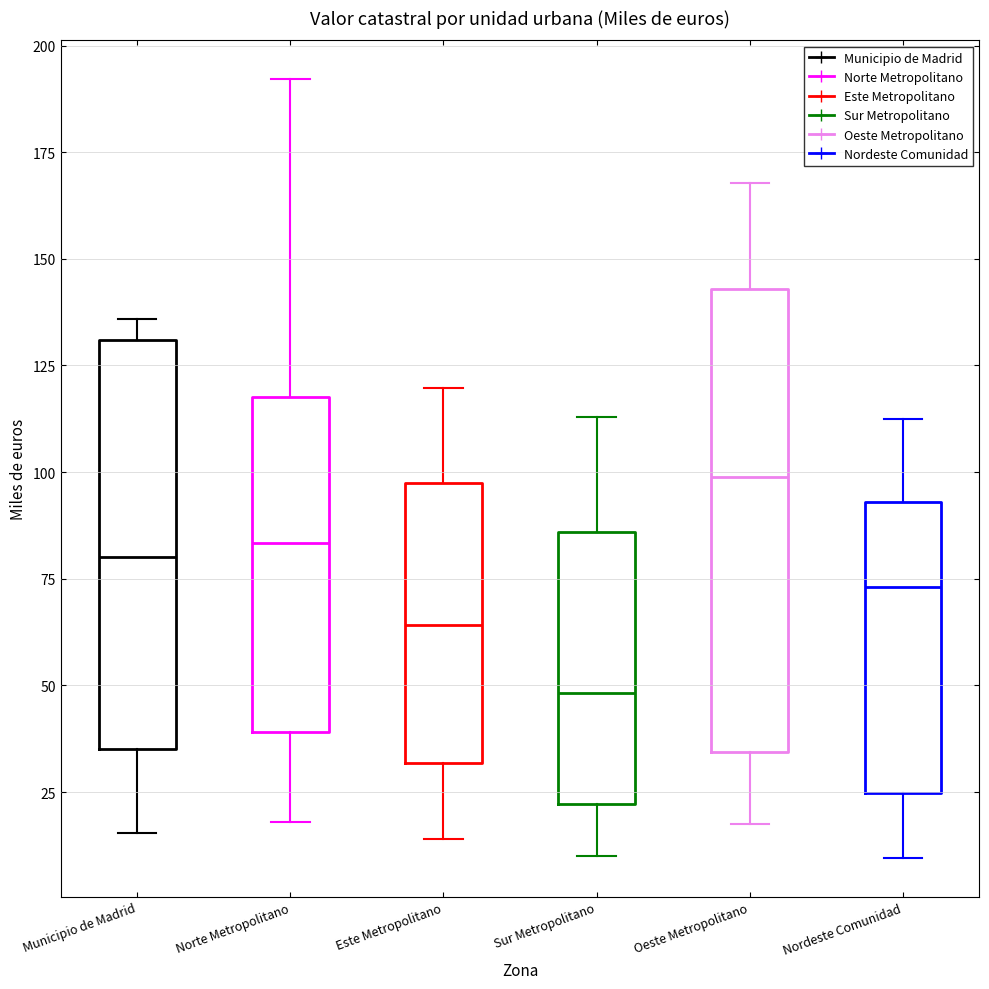

Reading left to right, transcribe this box plot: for each box, give where its median line is, the range the box spans, and where its two whiskers end, as read against the y-axis. The values are not printed on the chart, so give them approximately, as read against the axis.

Municipio de Madrid: median 80, box 35 to 130, whiskers 15 to 135
Norte Metropolitano: median 85, box 40 to 115, whiskers 20 to 190
Este Metropolitano: median 65, box 30 to 100, whiskers 15 to 120
Sur Metropolitano: median 50, box 20 to 85, whiskers 10 to 115
Oeste Metropolitano: median 100, box 35 to 145, whiskers 20 to 170
Nordeste Comunidad: median 75, box 25 to 95, whiskers 10 to 110